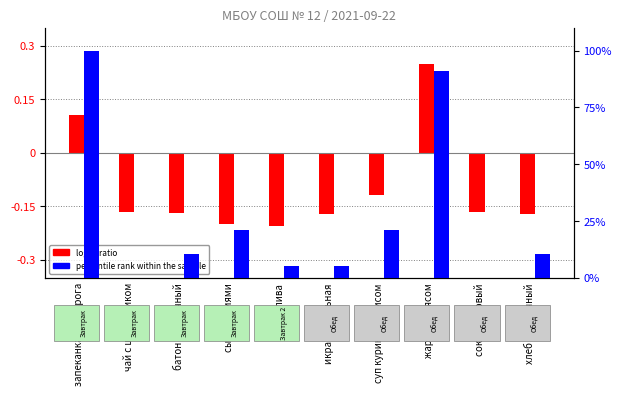

How many values in the log10 ratio series exceed 0?

2